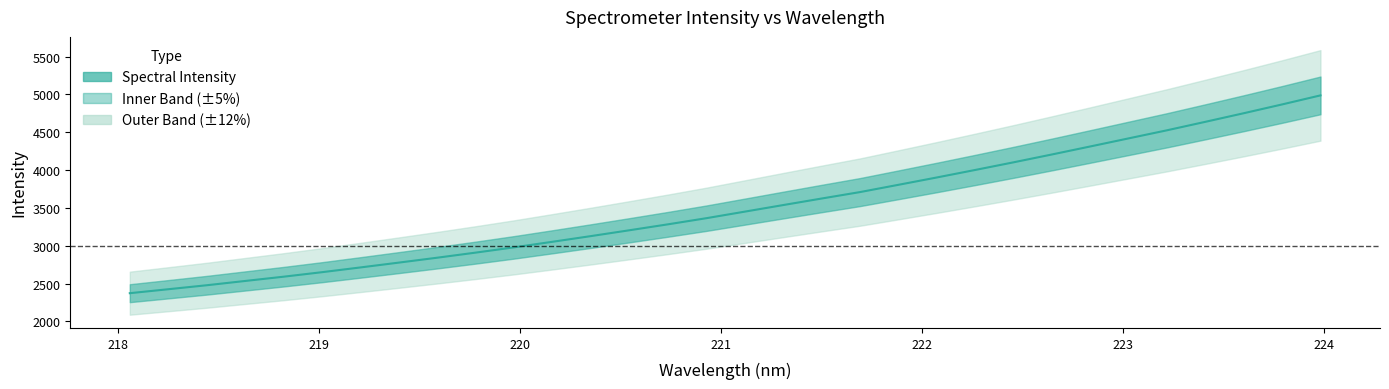

How many data points are less than 3450?

16